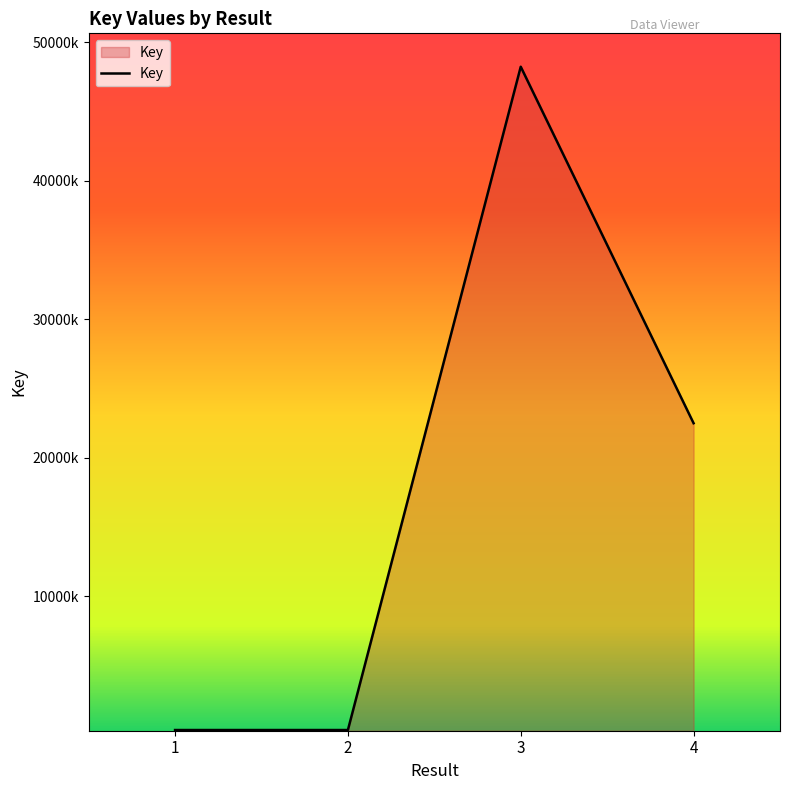

The value at 3 is 68344879. True or false?

False